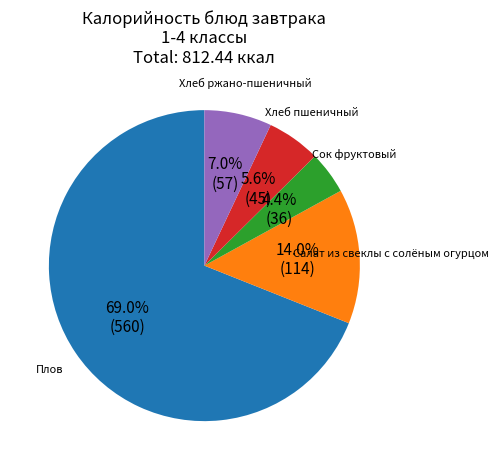

Count the number of slices in the pie.

5